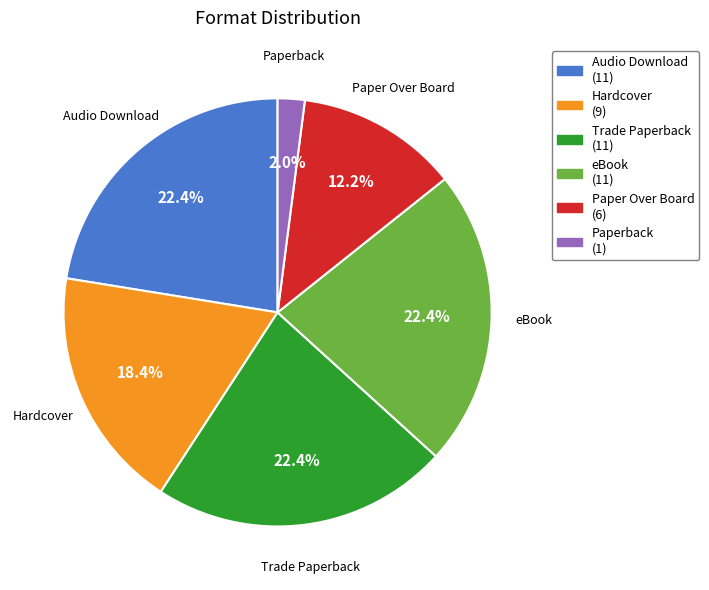

What percentage is the eBook slice, to the nearest percent?

22%